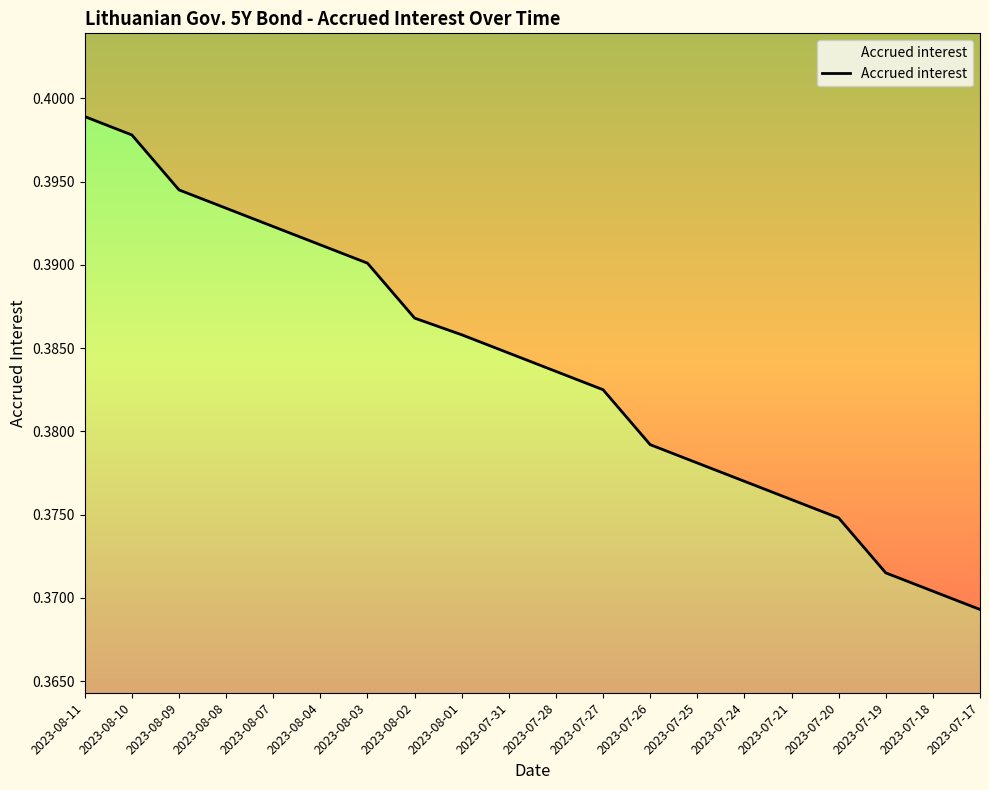

What is the smallest value displayed?

0.4